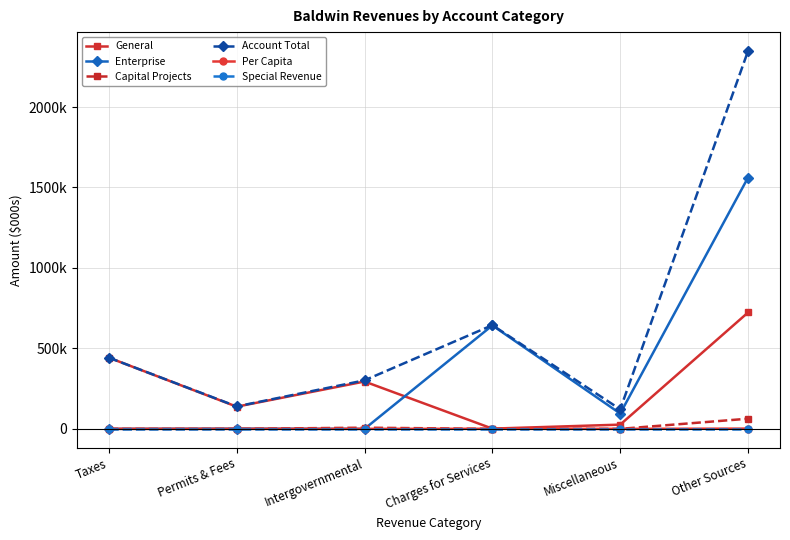

Which series has the largest range (max minus min)?

Account Total